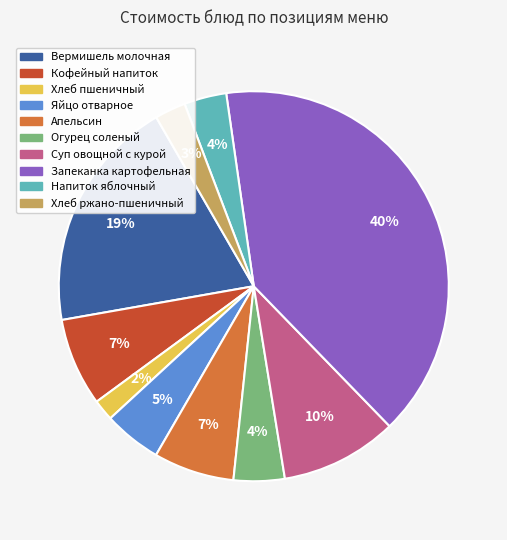

Does Яйцо отварное account for over 50% of the chart?

No